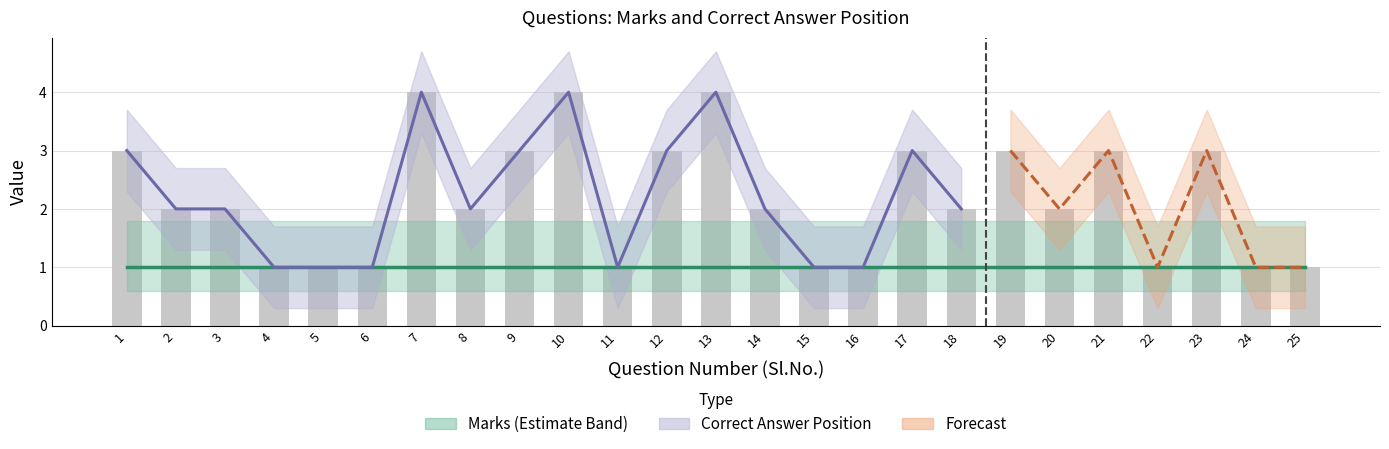

The chart shows a value of 1 at 24. True or false?

False